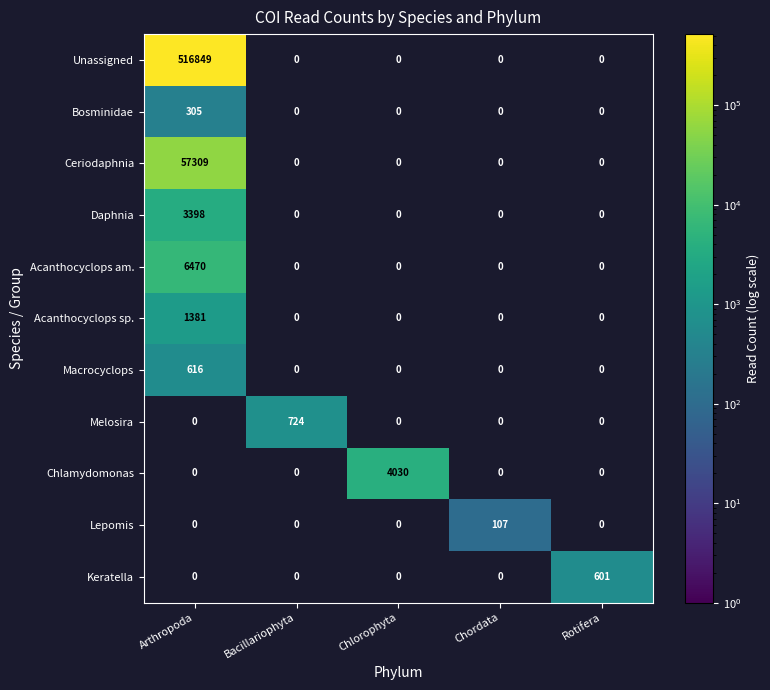

At Chordata, list the series in order from smallest to largest.

Unassigned, Bosminidae, Ceriodaphnia, Daphnia, Acanthocyclops am., Acanthocyclops sp., Macrocyclops, Melosira, Chlamydomonas, Lepomis, Keratella